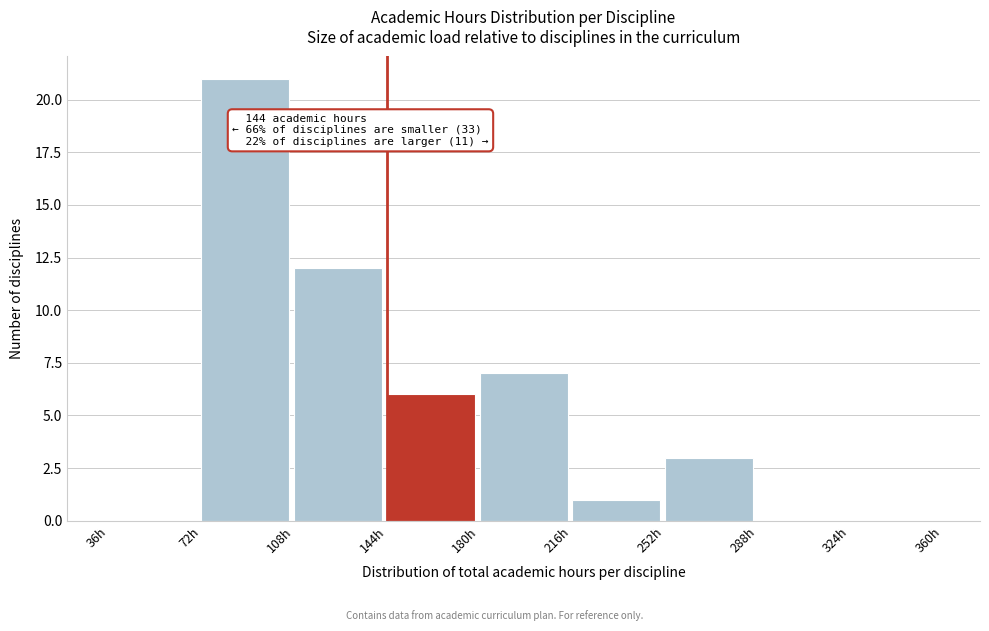

Which range on the x-axis has the tallest bar?

72 to 108